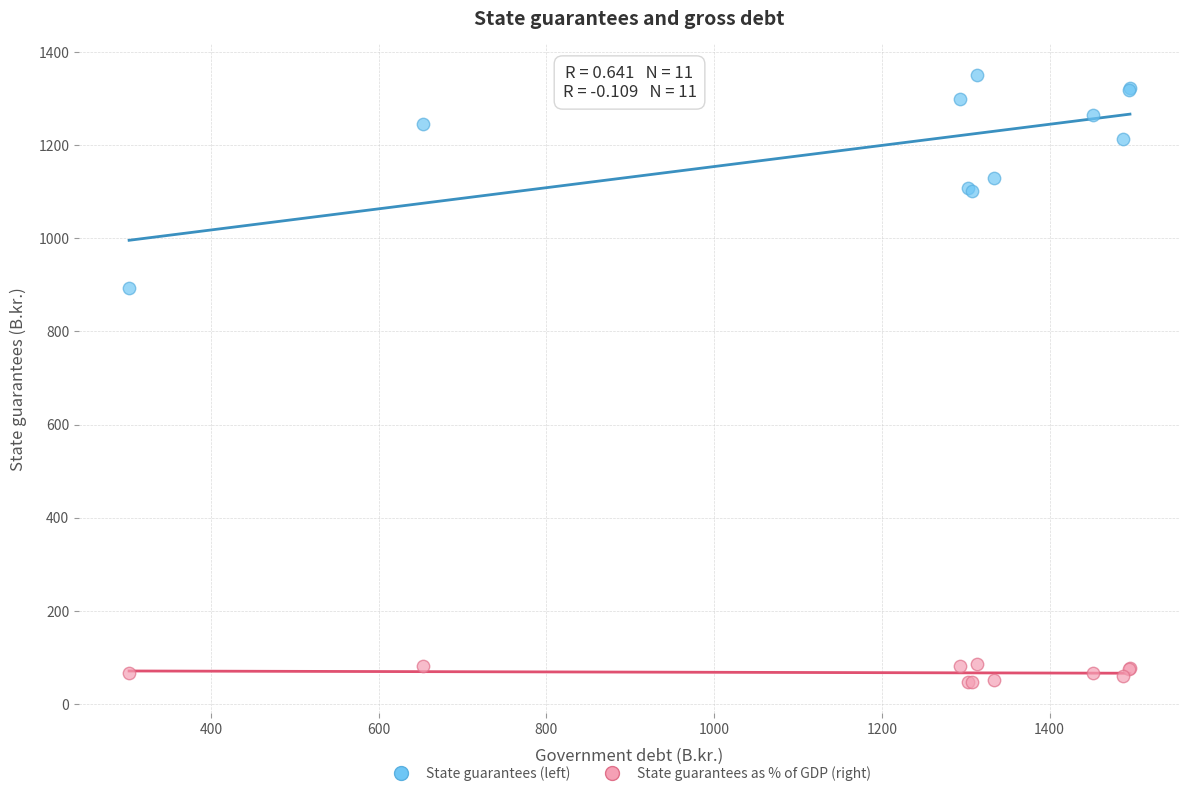

Which series has the largest Y range (max minus min)?

State guarantees (left)